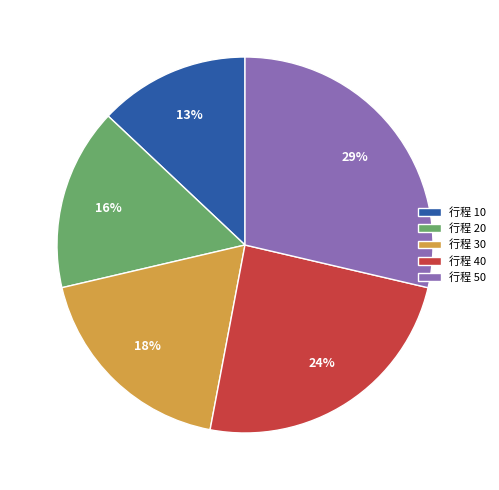

Approximately how many times larger is the value at 行程 50 compared to 行程 20?

1.8